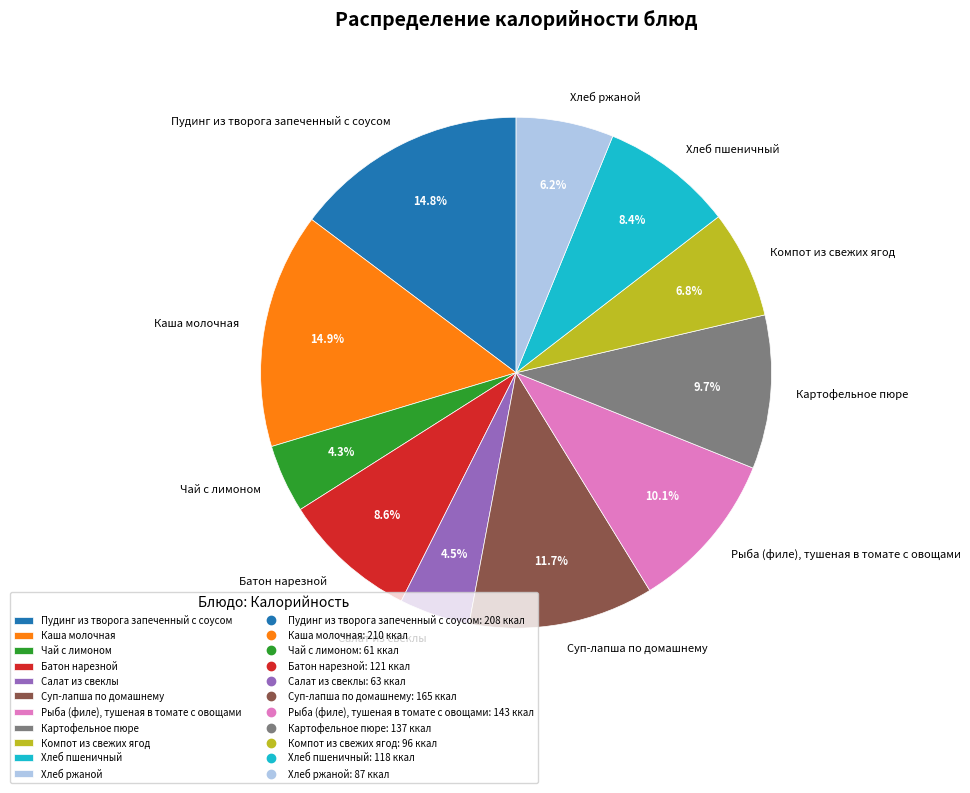

How much of the chart is everything except Батон нарезной?

91.4%